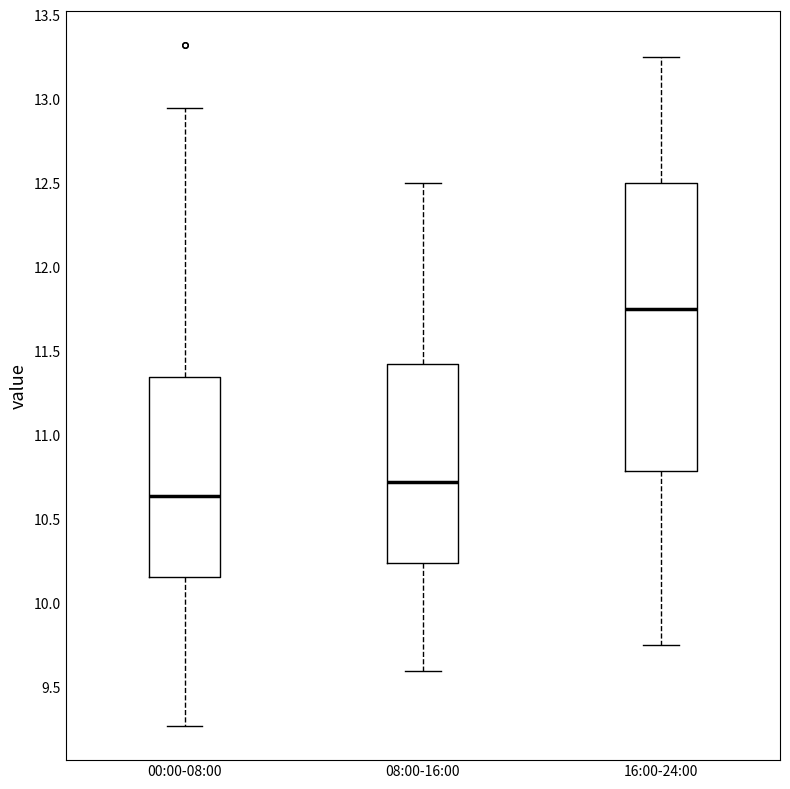

Where is the lower edge of the box for 00:00-08:00 on the y-axis? The values are not printed on the chart, so give them approximately, as read against the axis.

10.15